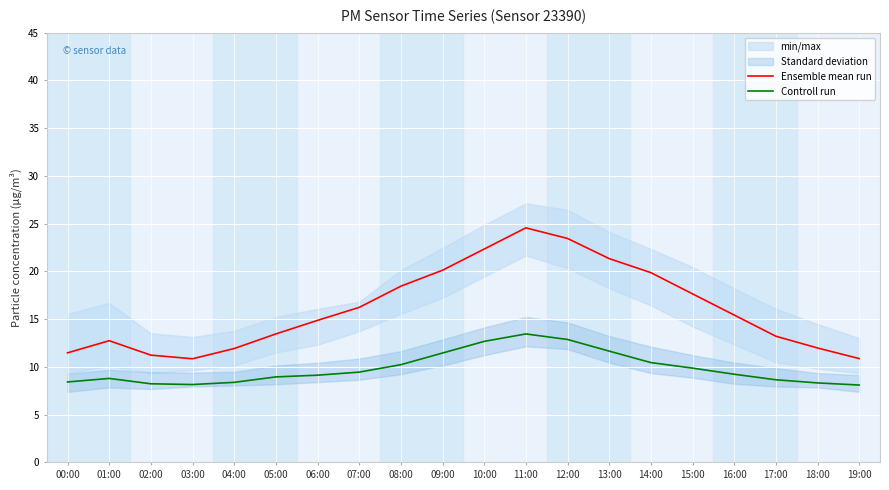

What is the maximum value for Controll run?

13.4